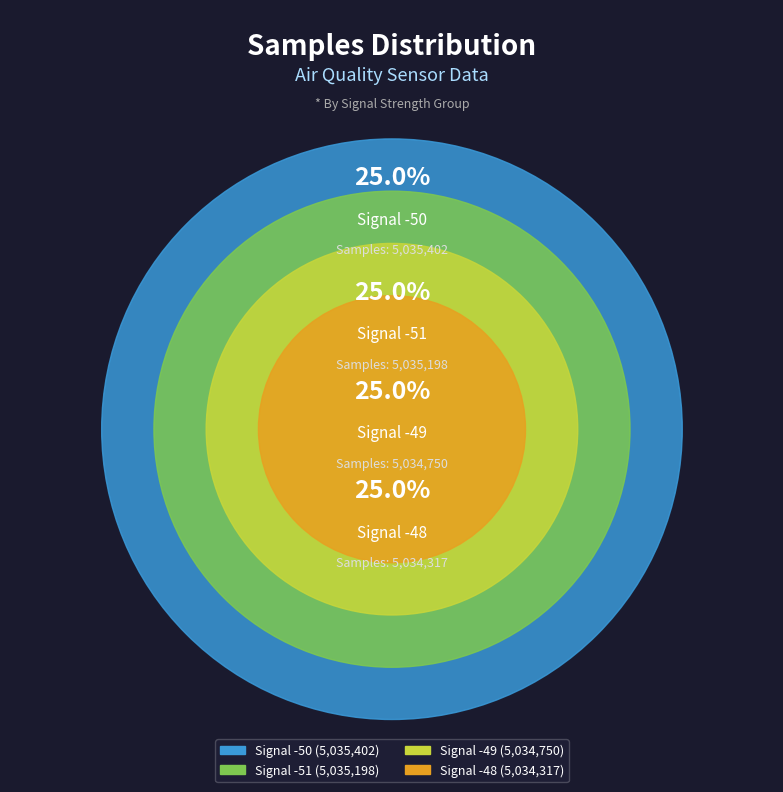

Does -50 account for over 50% of the chart?

No